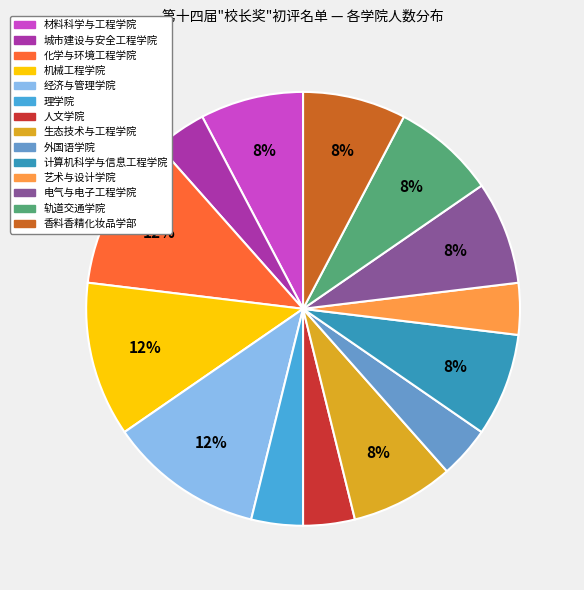

To the nearest percent, what percentage of the pie is 城市建设与安全工程学院?

4%